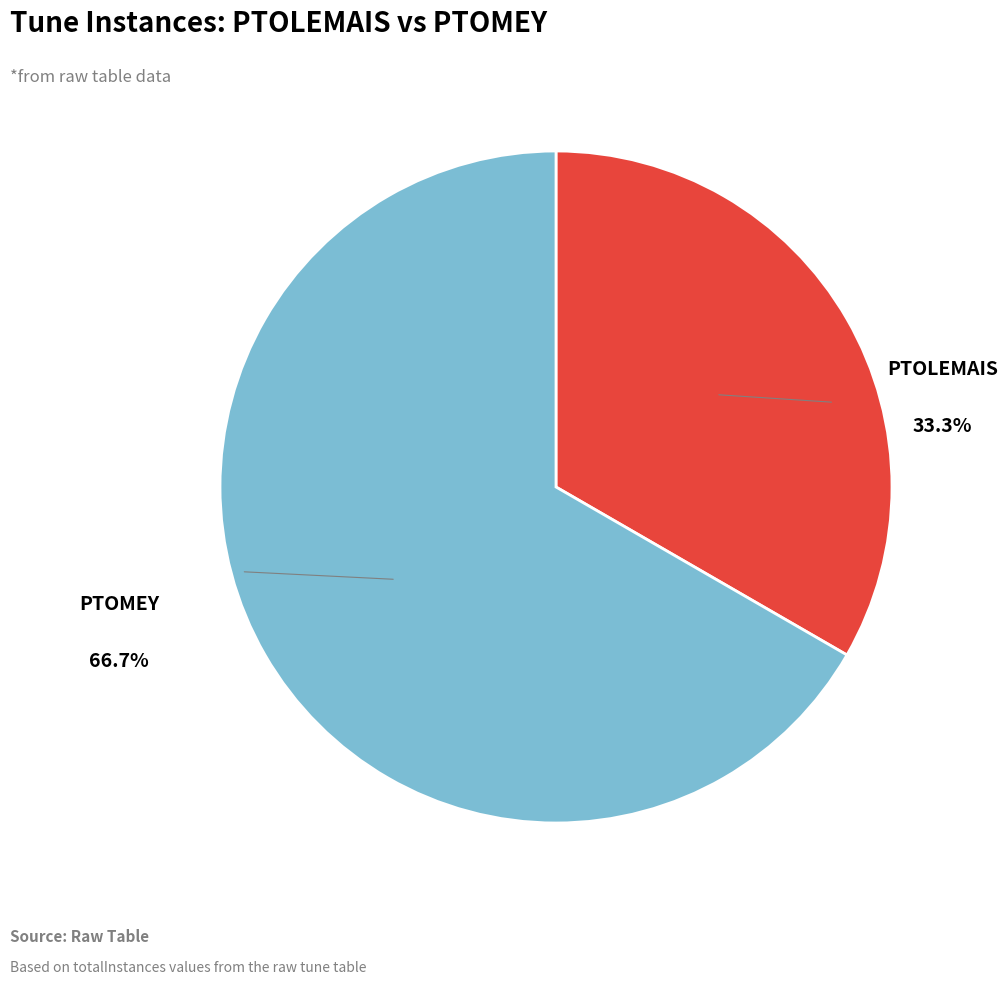

Is there a majority slice in this chart?

Yes